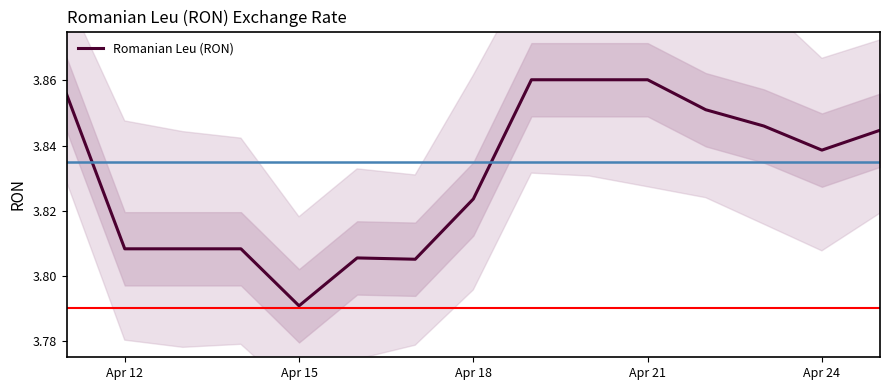

How many lines are shown in the chart?

1